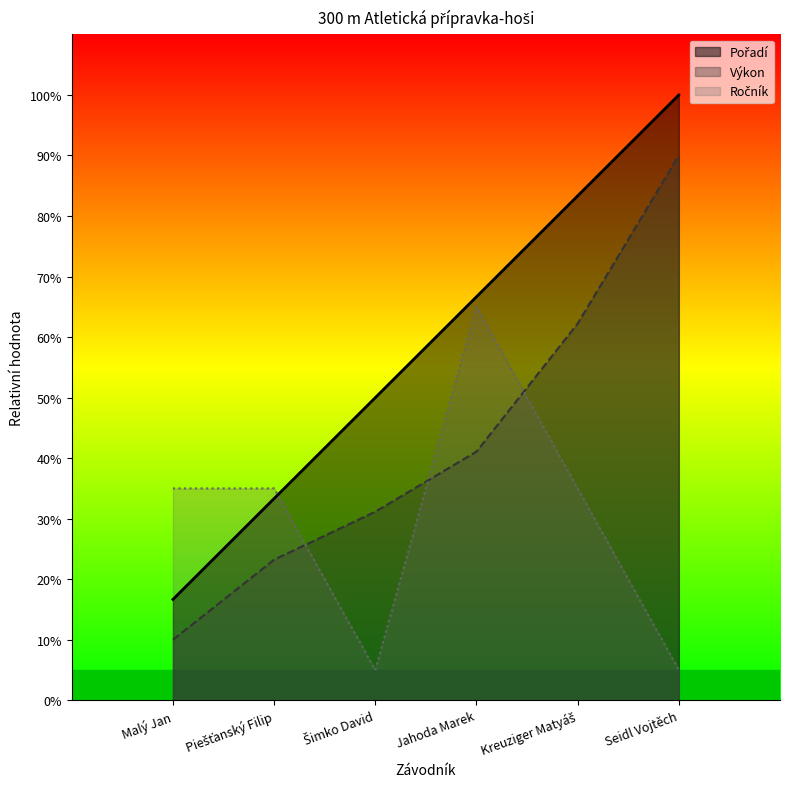

Between which two adjacent categories do Výkon and Ročník first intersect?

Piešťanský Filip and Šimko David